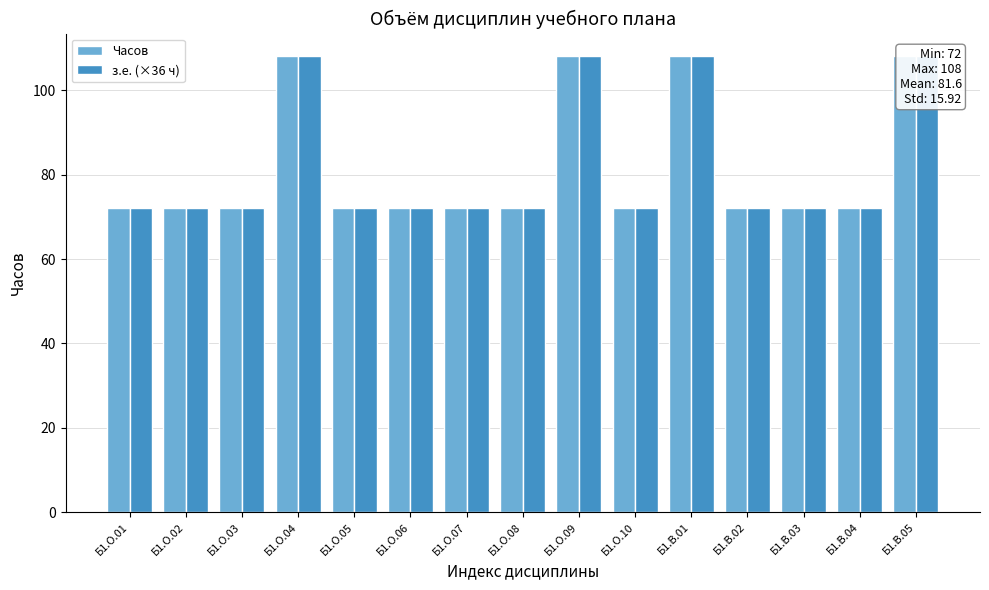

Where is з.е. (×36 ч) nearest to the value 90?

Б1.О.01